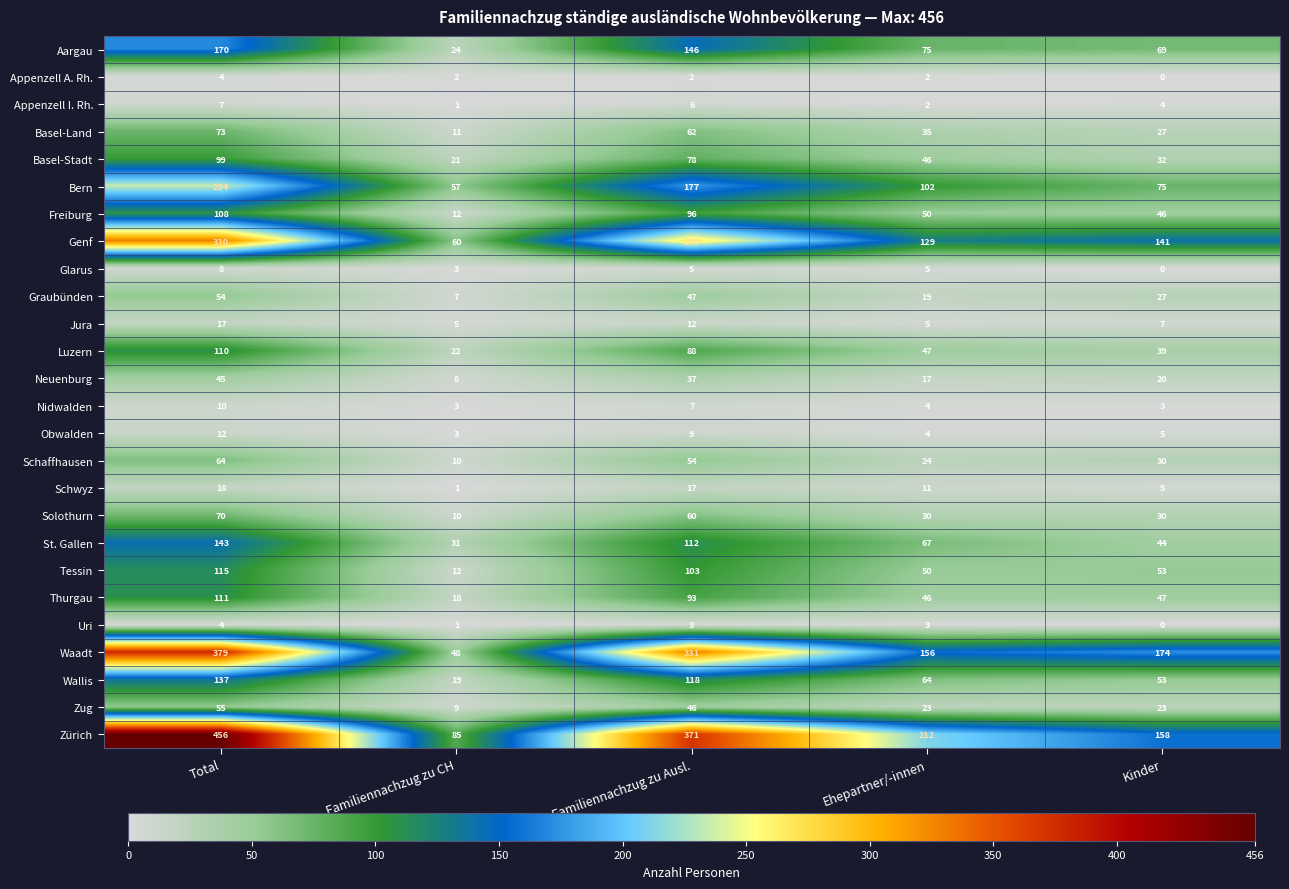

What is the sum of all Bern values?

645